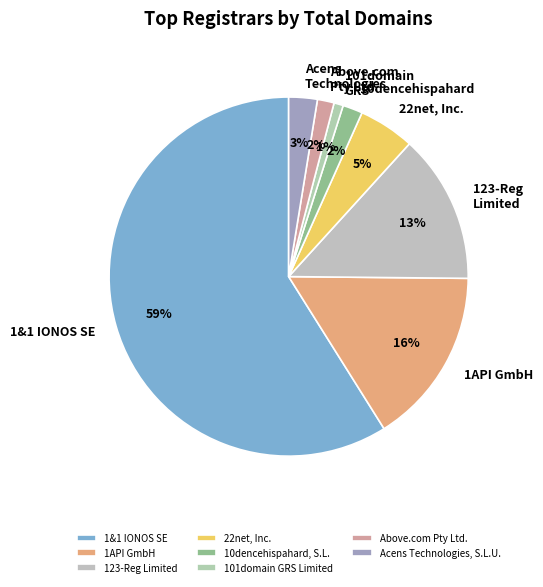

Between 123-Reg Limited and 101domain GRS Limited, which is larger?

123-Reg Limited